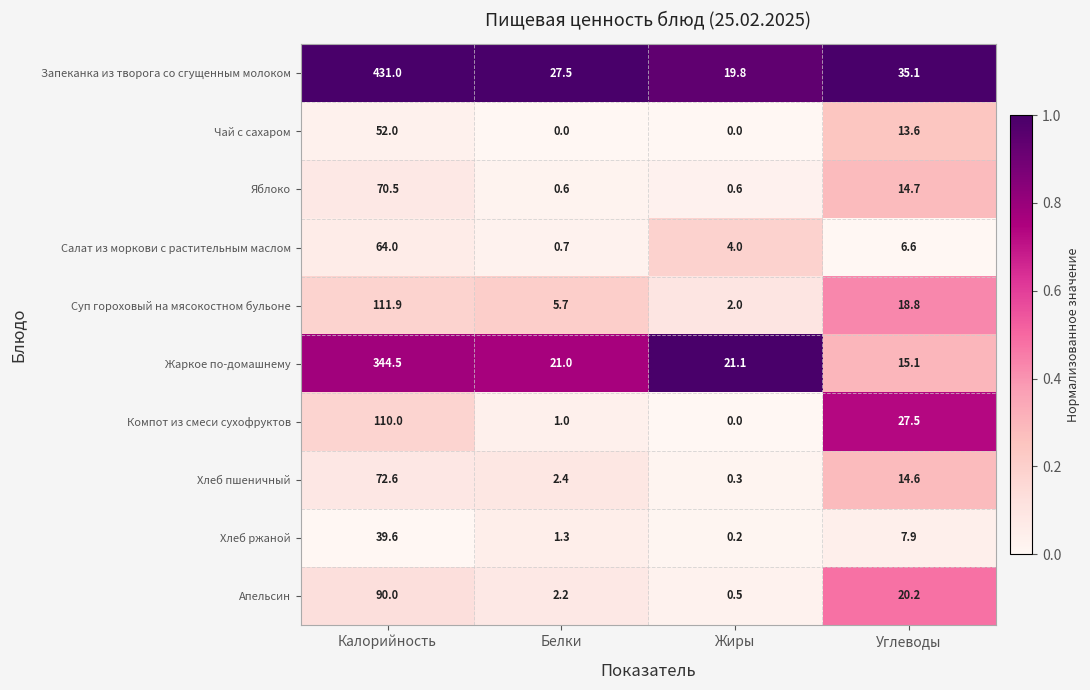

Is it true that Апельсин equals 0.5 at Жиры?

True